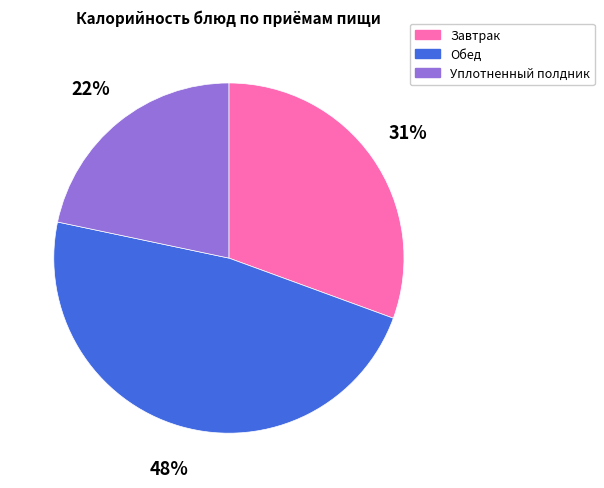

To the nearest percent, what is the difference between the largest and smallest slice percentages?

26%